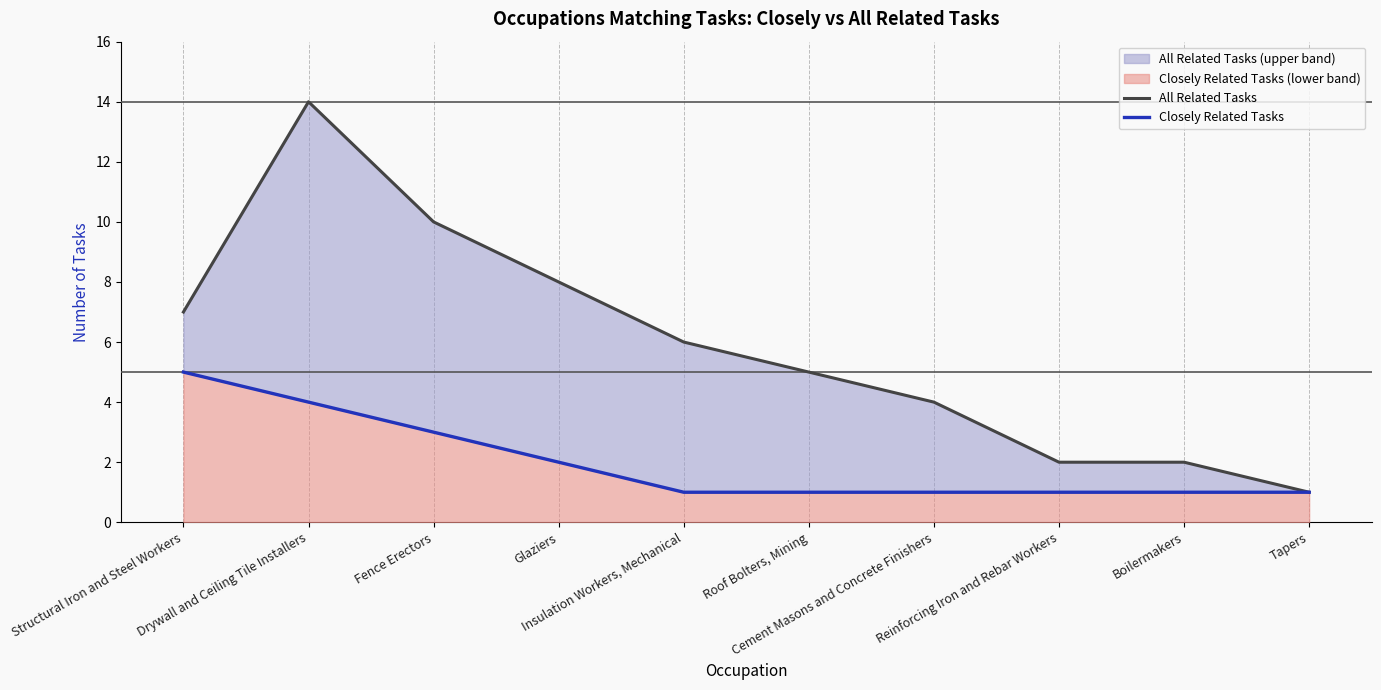

List the labels in order of All Related Tasks value, smallest first.

Tapers, Reinforcing Iron and Rebar Workers, Boilermakers, Cement Masons and Concrete Finishers, Roof Bolters, Mining, Insulation Workers, Mechanical, Structural Iron and Steel Workers, Glaziers, Fence Erectors, Drywall and Ceiling Tile Installers